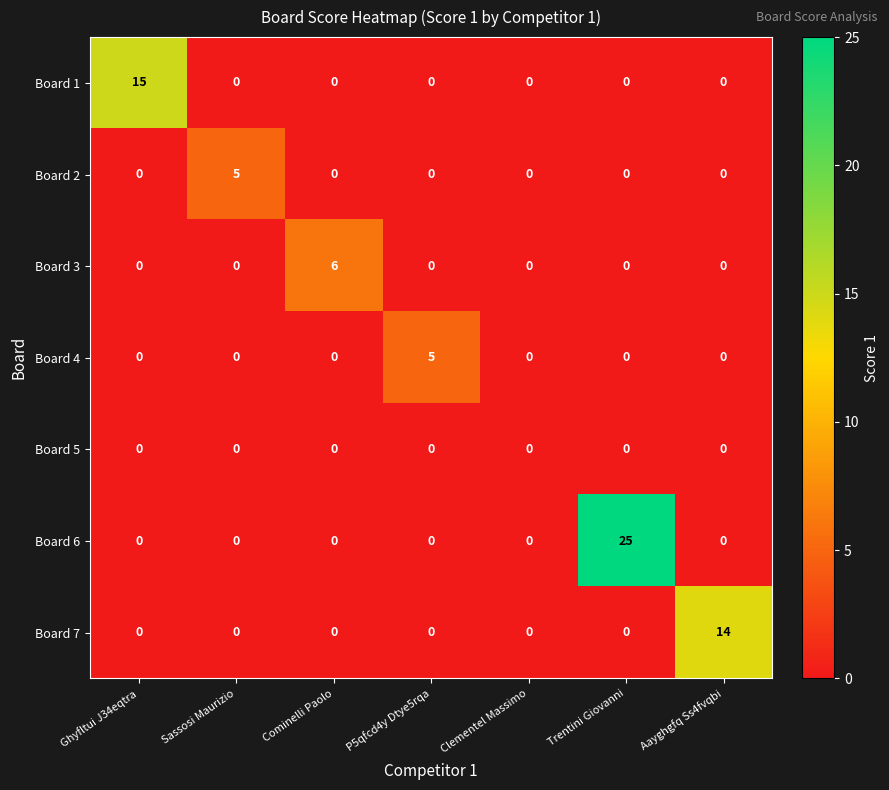

What is the greatest value displayed?

25